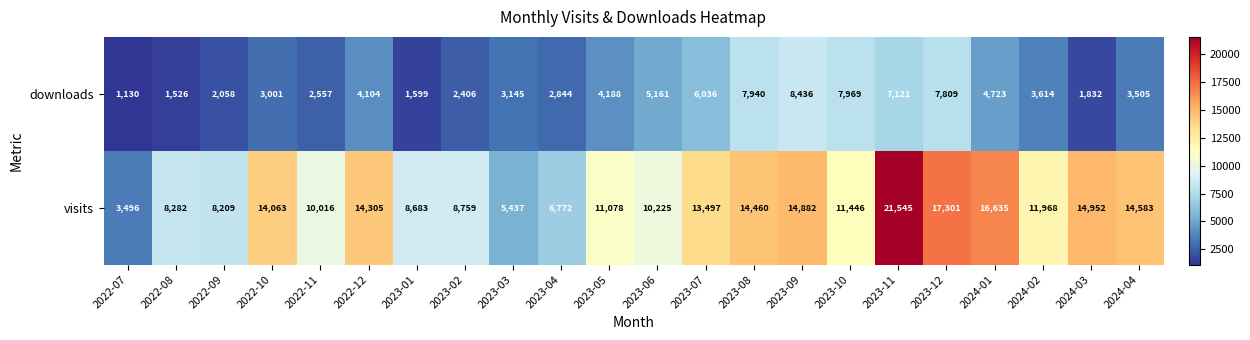

What is the total value across all series at 2024-01?

21358